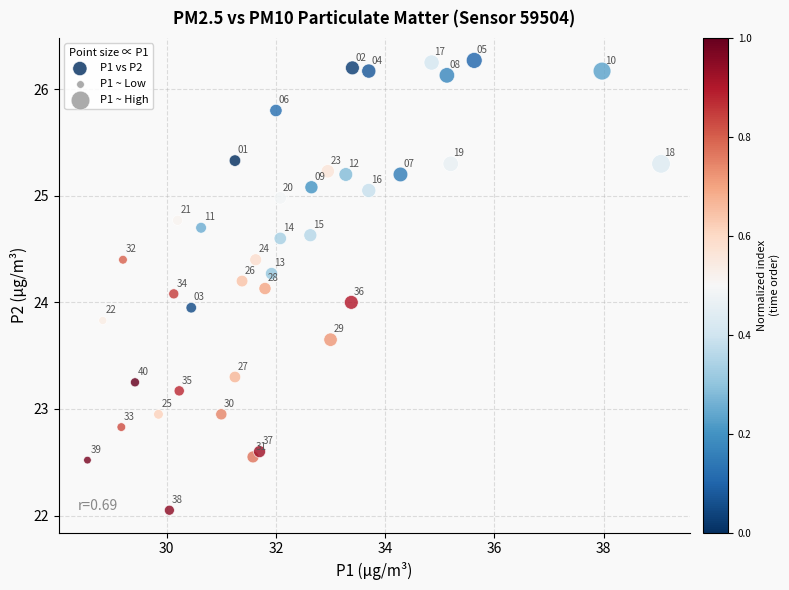

What is the range of X values (max minus min)?

10.5